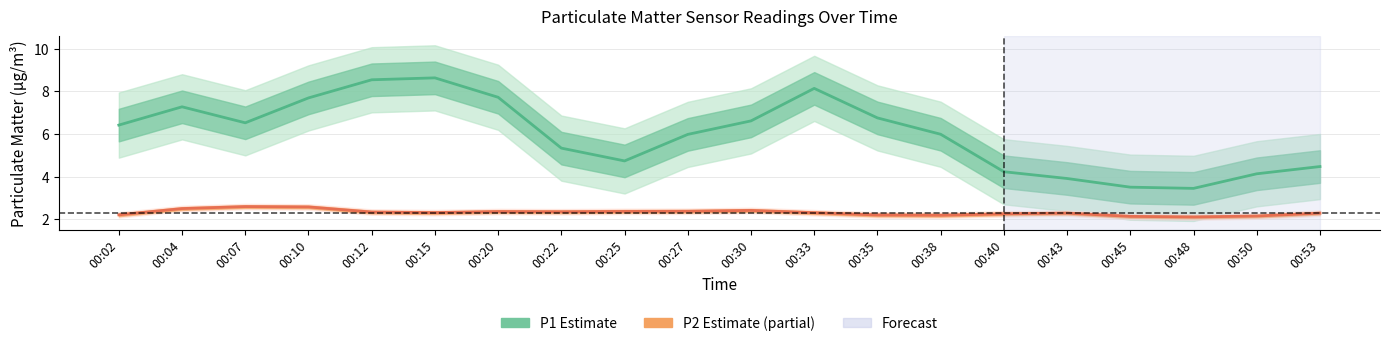

Is it true that P2 (Estimate based on partial data) equals 2.2 at 00:50?

True